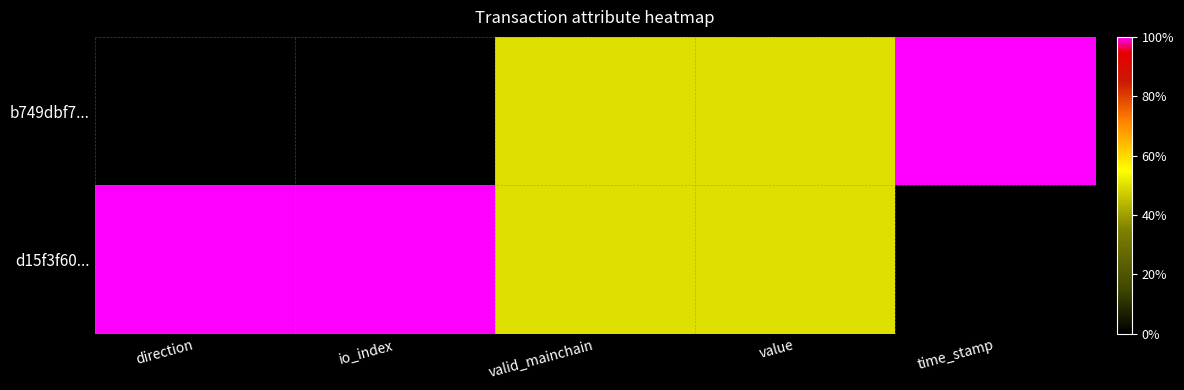

Reading left to right, extract all data points from this chart.

b749dbf7...: direction=0.0	io_index=0.0	valid_mainchain=0.5	value=0.5	time_stamp=1.0
d15f3f60...: direction=1.0	io_index=1.0	valid_mainchain=0.5	value=0.5	time_stamp=0.0